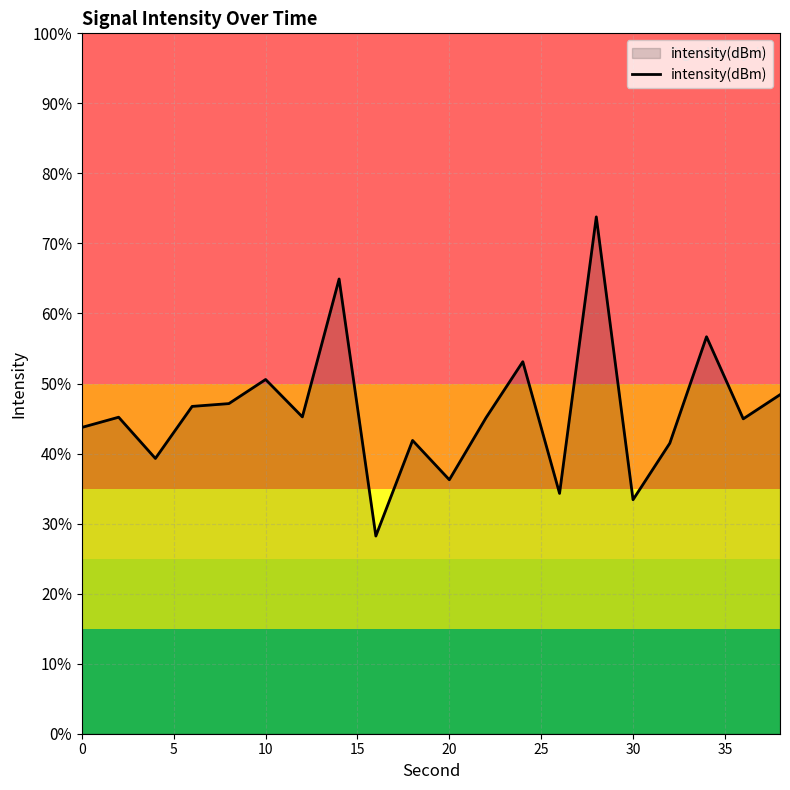

Does the chart have visible grid lines?

Yes